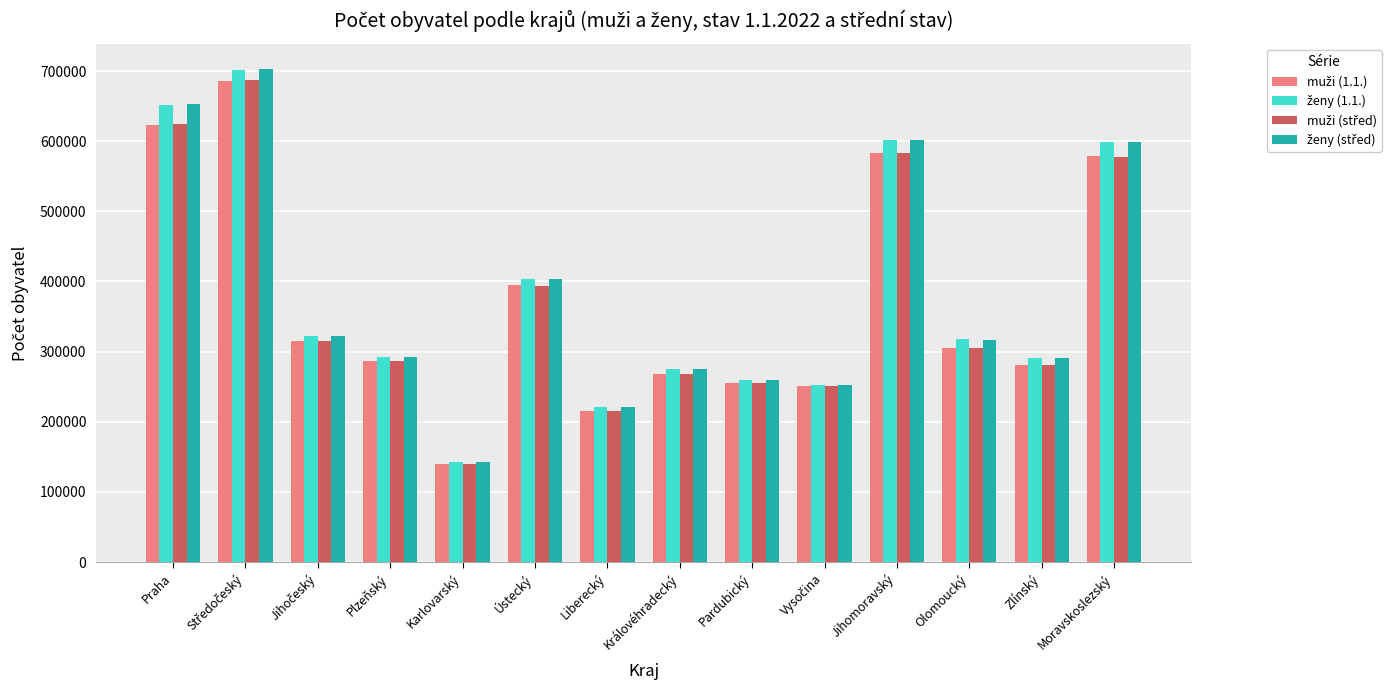

What is the maximum value shown in the chart?

703148